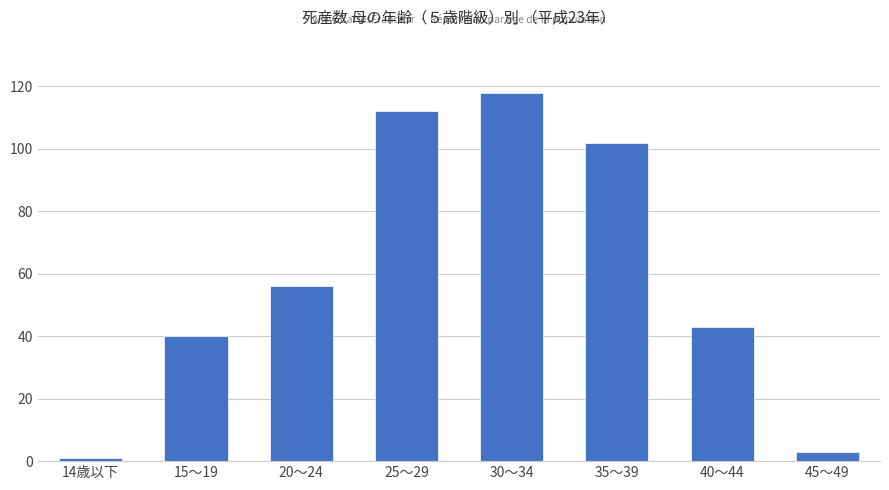

Approximately how many times larger is the value at 20～24 compared to 35～39?

0.5